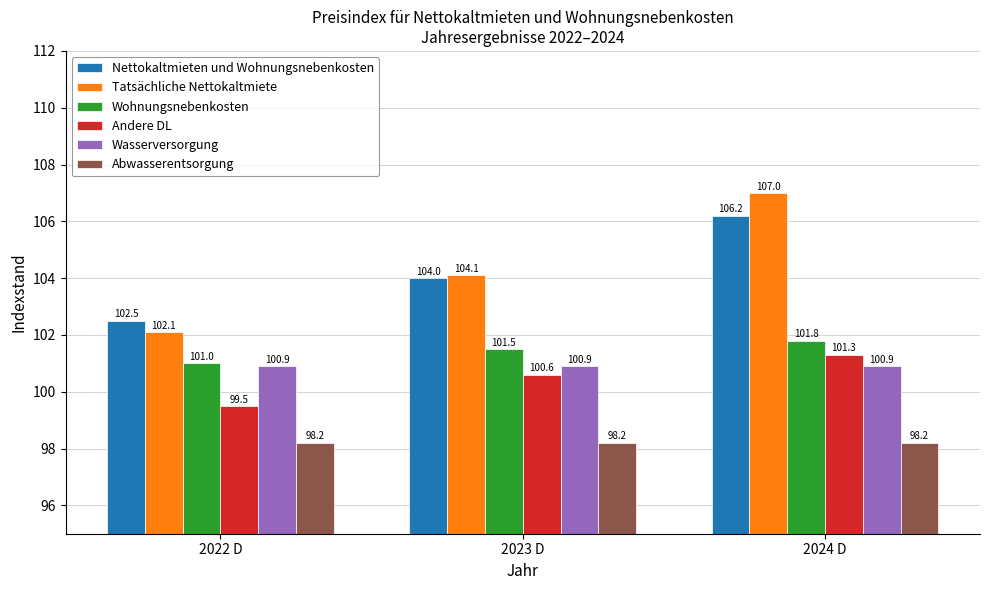

The value of Andere DL at 2023 D is 35.2. True or false?

False